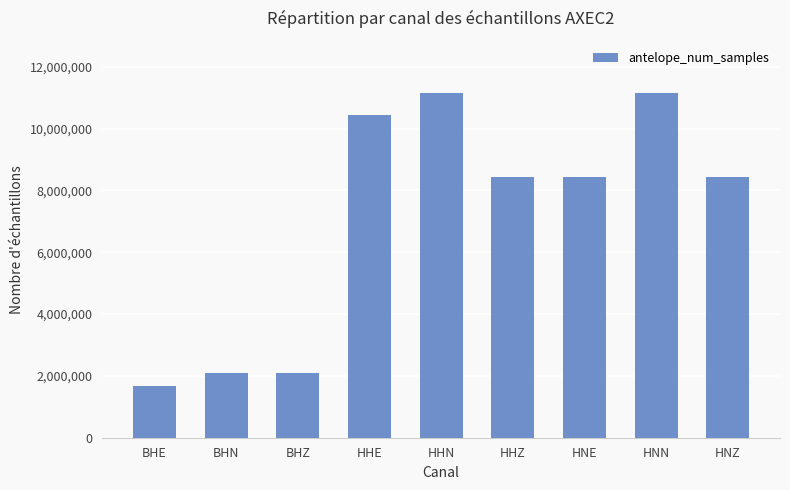

What is the smallest value displayed?

1688779